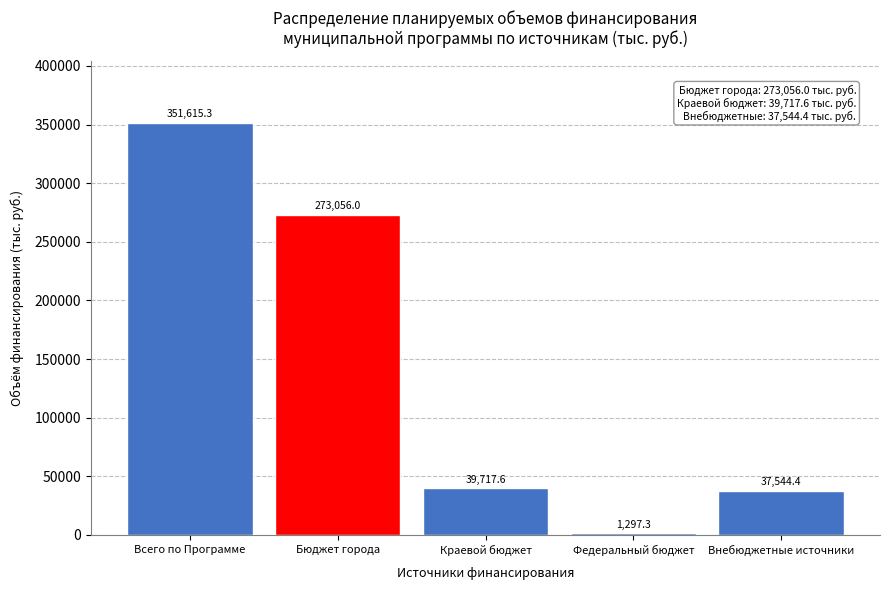

Reading left to right, list all the values displayed in this chart.

351615.3	273056.0	39717.6	1297.3	37544.4